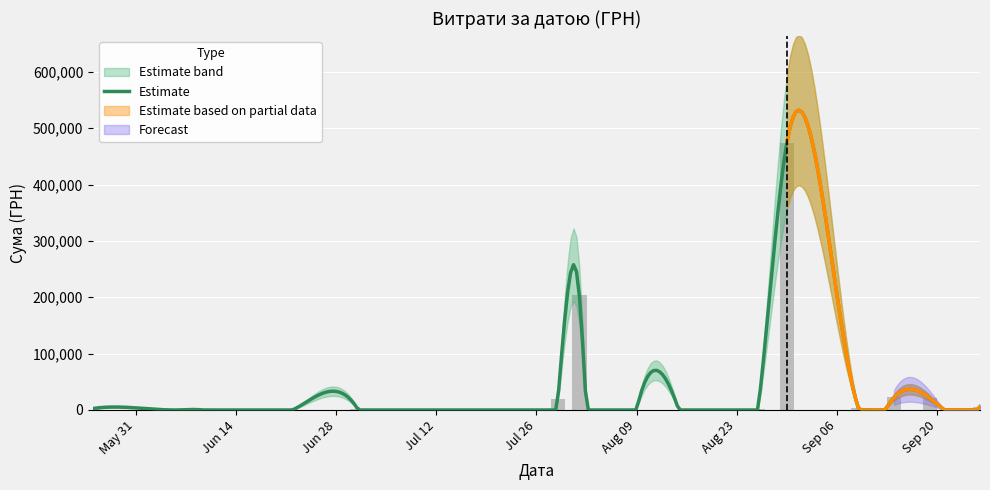

What is the difference between the maximum and minimum values?

474231.7